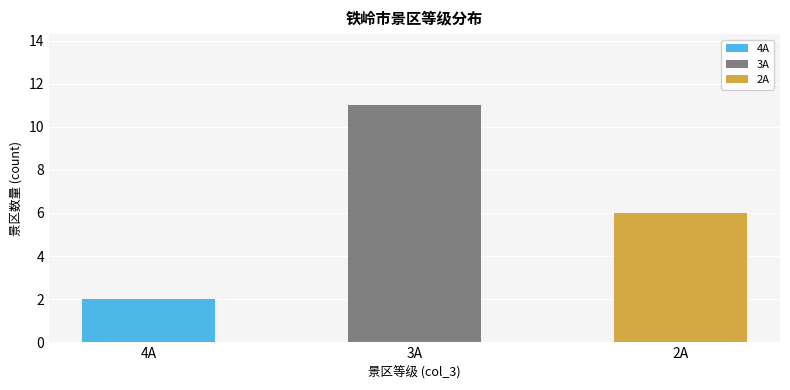

Does the chart contain any negative values?

No